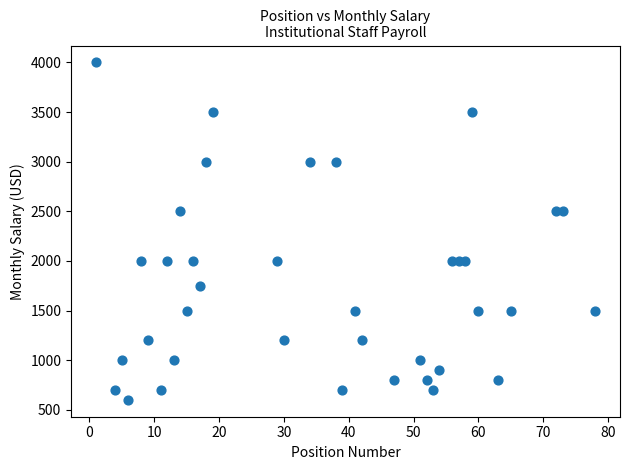

What is the range of Y values (max minus min)?

3400